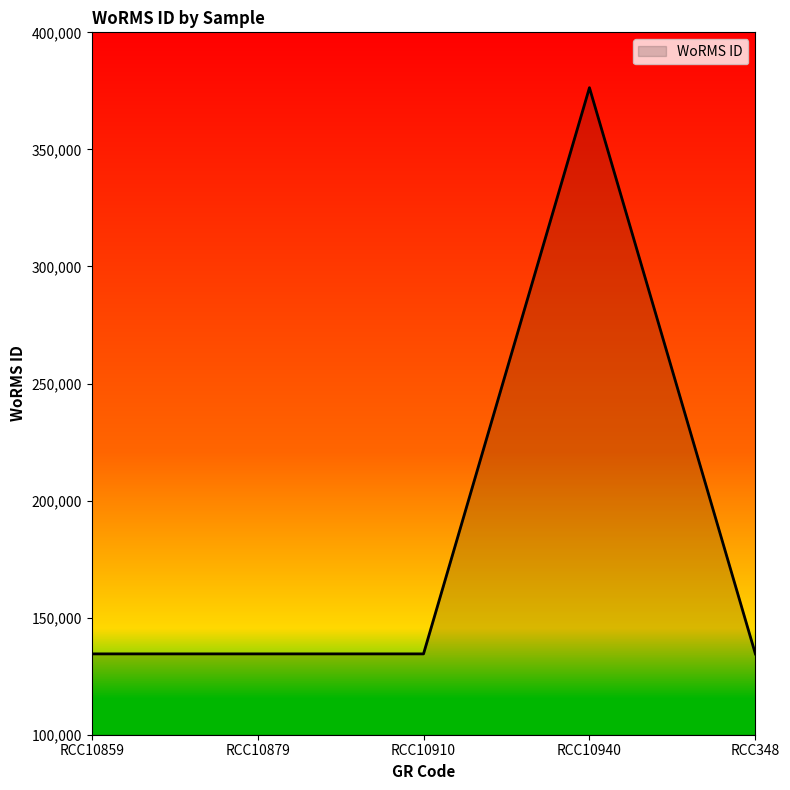

What is the sum of all values?

914462